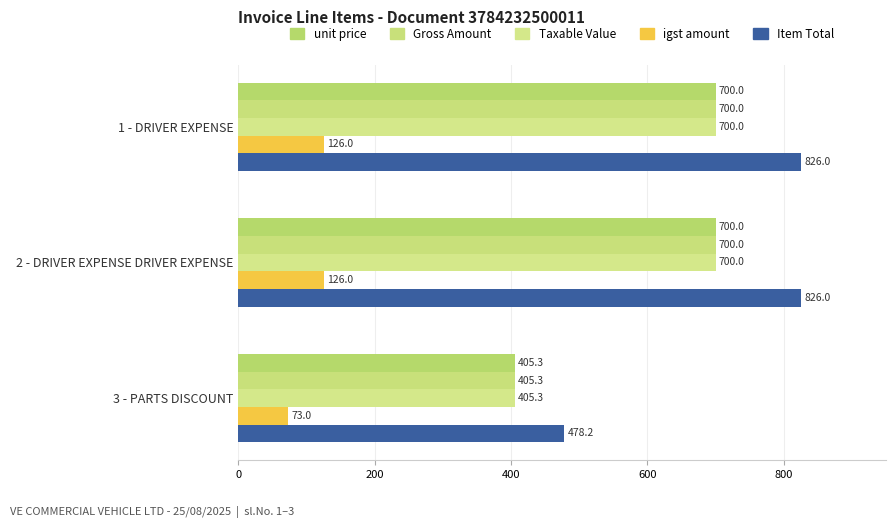

What is the smallest value displayed?

73.0